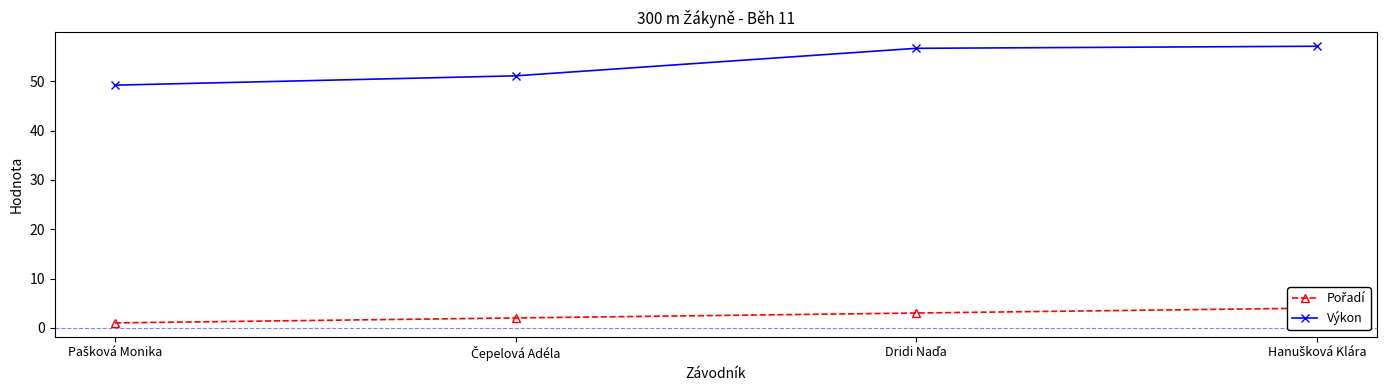

True or false: Výkon and Pořadí intersect in this chart.

False